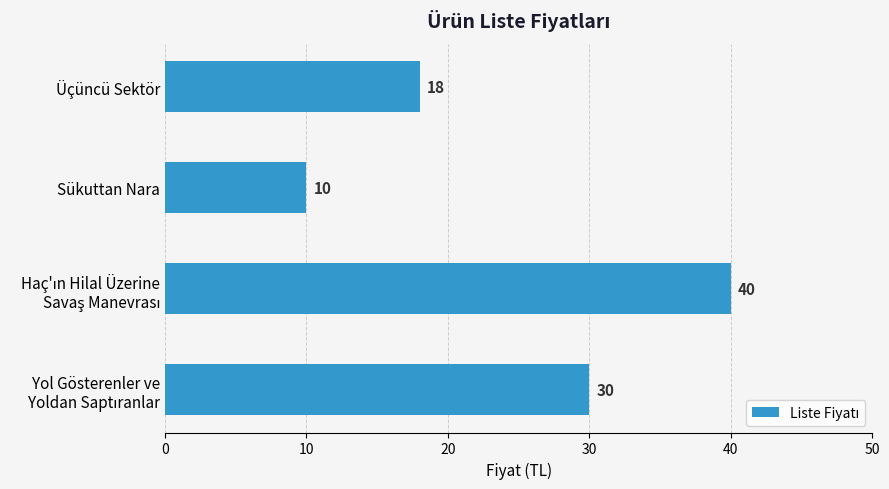

Count the values in the range 18 to 40.

3